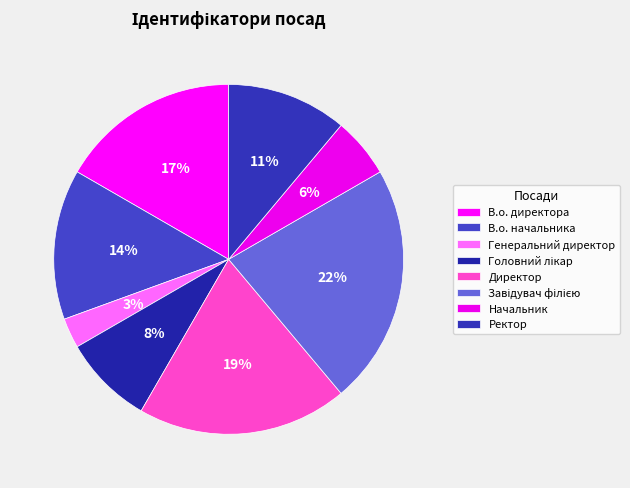

How many segments does this pie chart have?

8